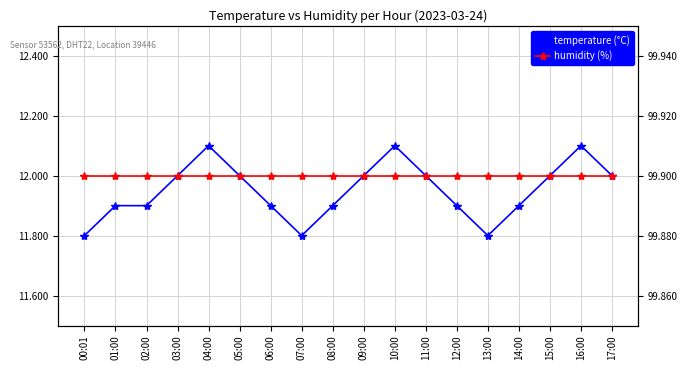

Where is temperature nearest to the value 11?

00:01